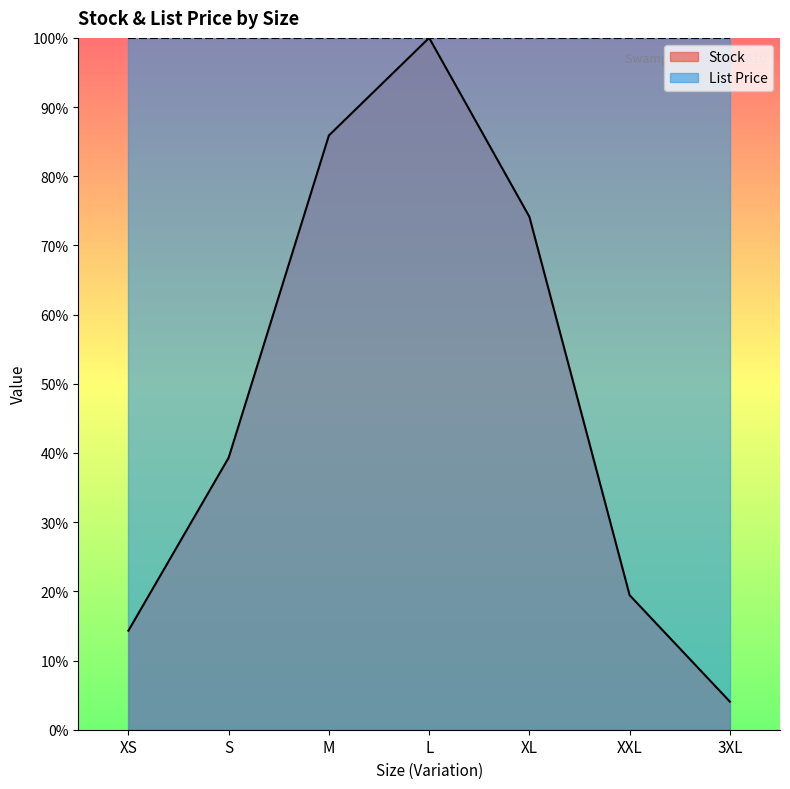

Is it true that the value at XXL is 19.4?

True